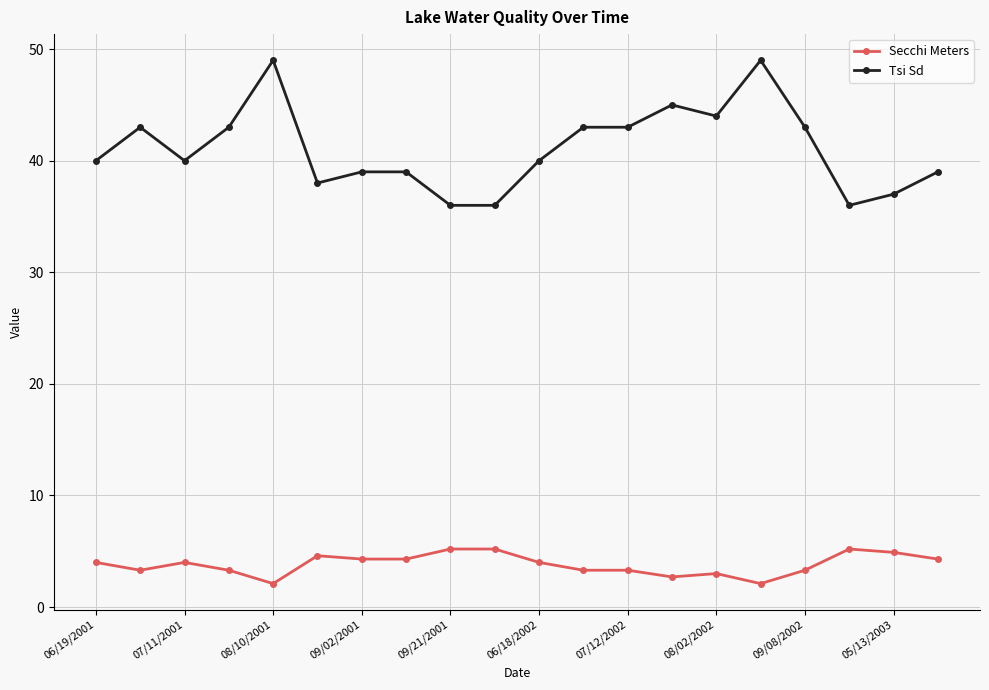

Reading left to right, transcribe all the data shown in this chart.

Secchi Meters: 4.0	3.3	4.0	3.3	2.1	4.6	4.3	4.3	5.2	5.2	4.0	3.3	3.3	2.7	3.0	2.1	3.3	5.2	4.9	4.3
Tsi Sd: 40.0	43.0	40.0	43.0	49.0	38.0	39.0	39.0	36.0	36.0	40.0	43.0	43.0	45.0	44.0	49.0	43.0	36.0	37.0	39.0